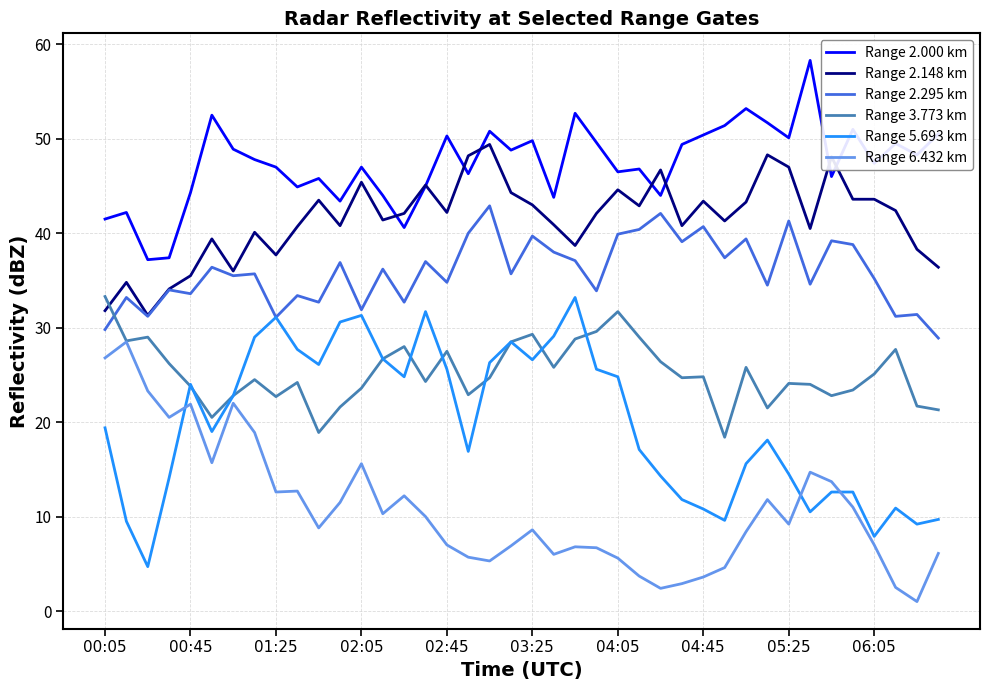

Which series has the largest total across all categories?

Range 2.000 km